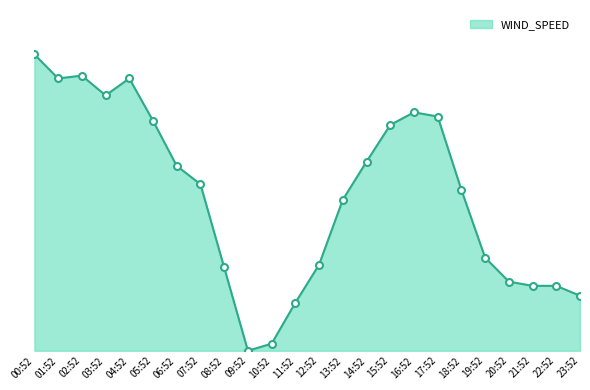

How many points are lower than both their immediate neighbors (excluding endpoints)?

3